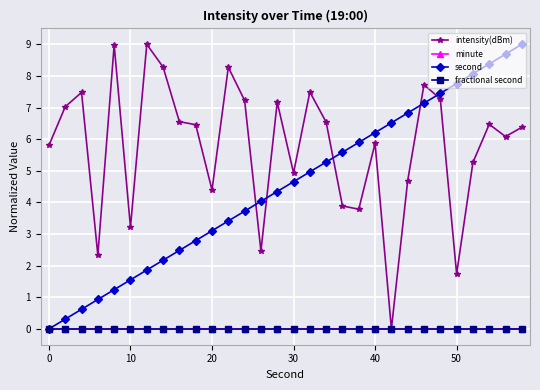

Is this an area chart (filled region under the line)?

No